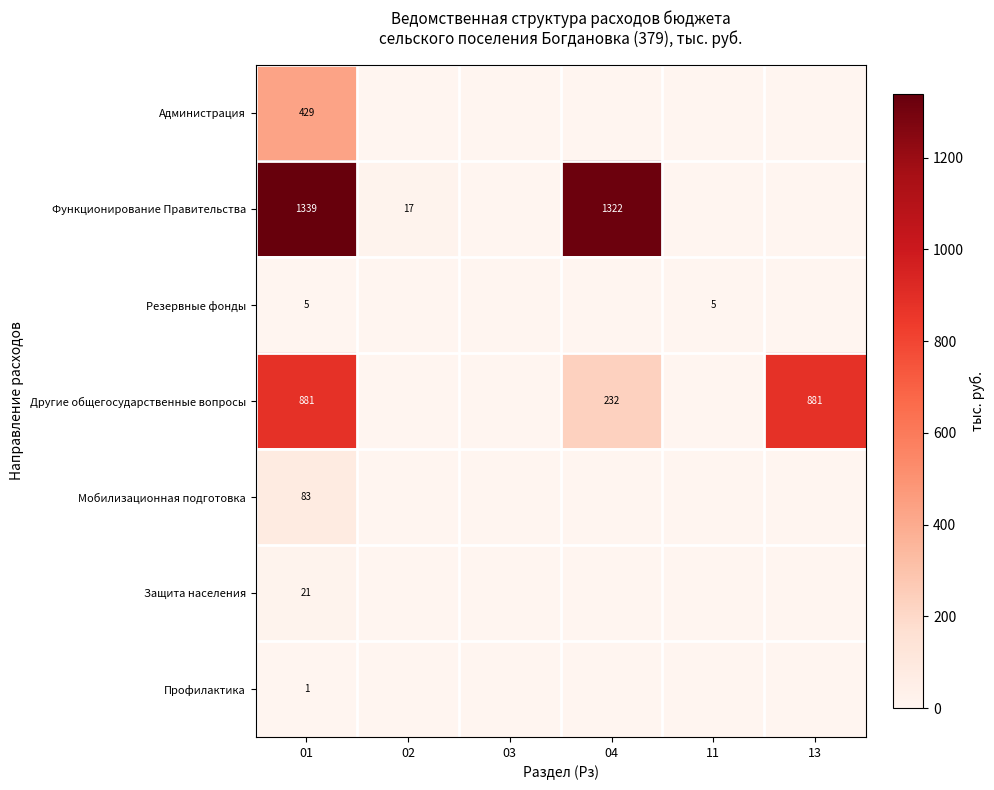

Is the value of Защита населения at 01 greater than the value of Резервные фонды at 11?

Yes